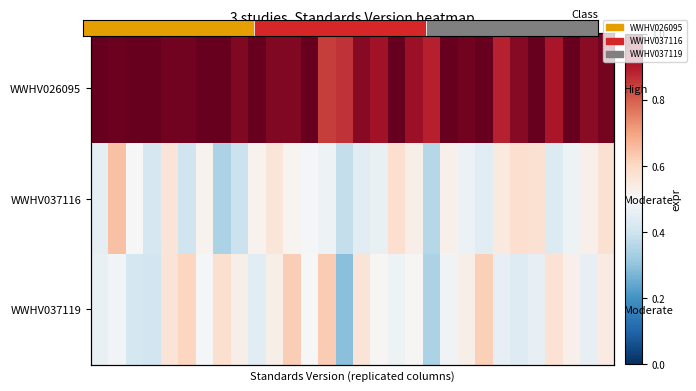

What is the total value across all series at 6?

2.0